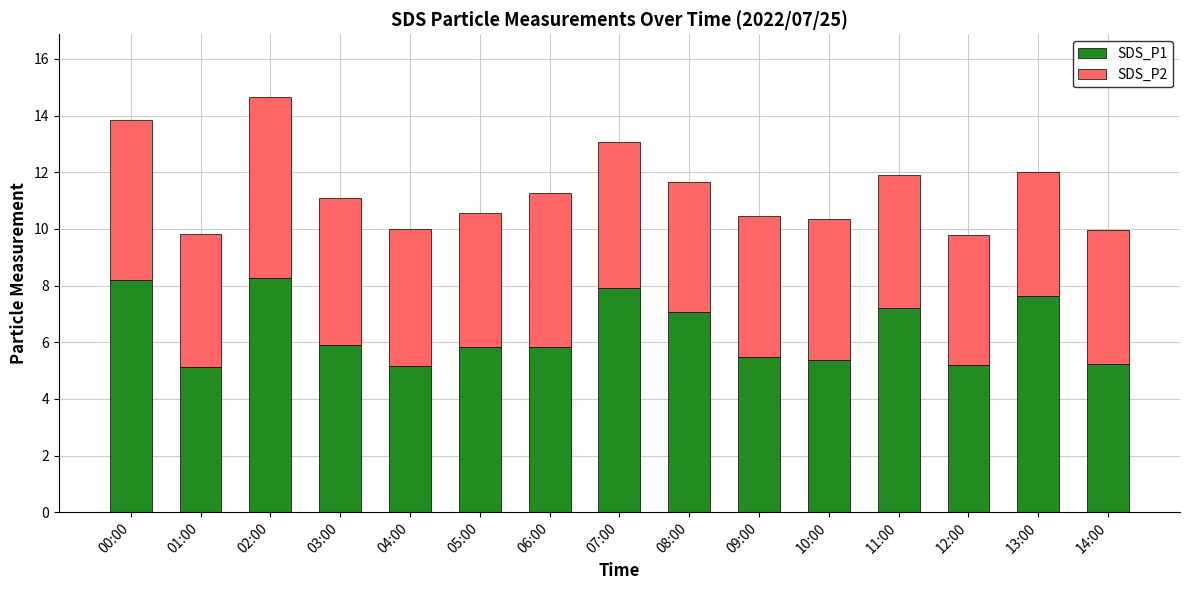

What is the total value across all series at 10:00?

10.3